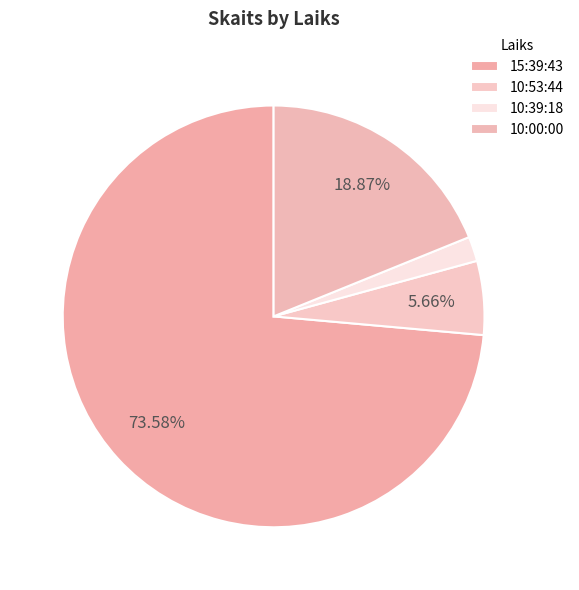

Rank the categories by value from highest to lowest.

15:39:43, 10:00:00, 10:53:44, 10:39:18